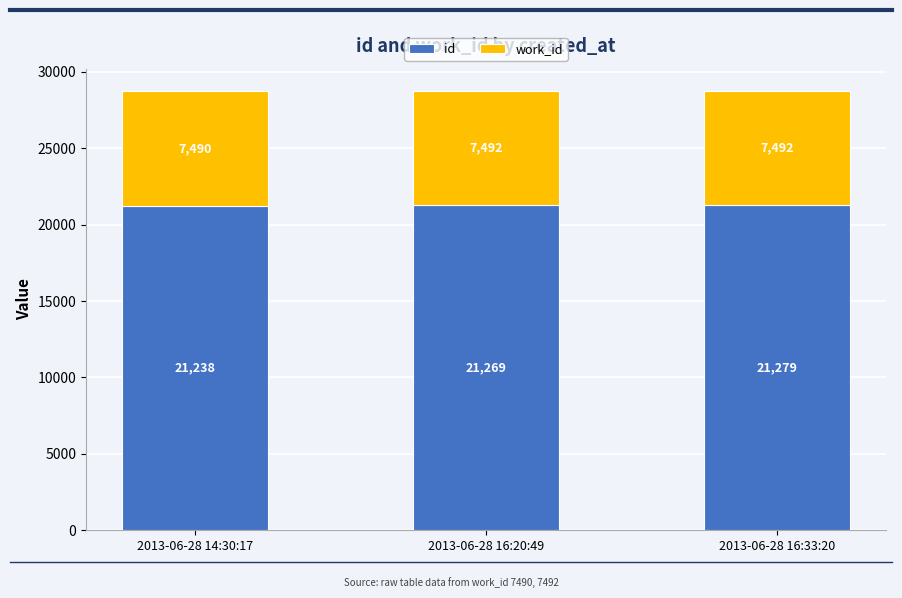

How many data points in id are less than 21269?

1